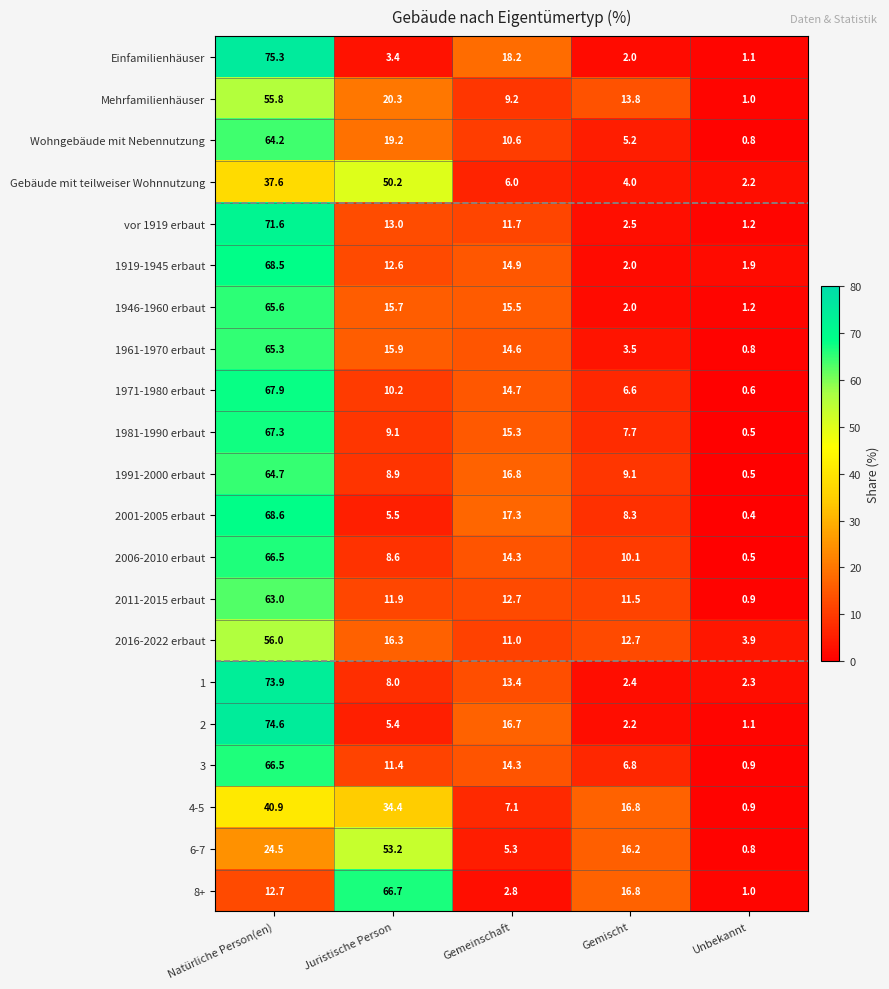

Which category has the lowest value across all series?

Unbekannt